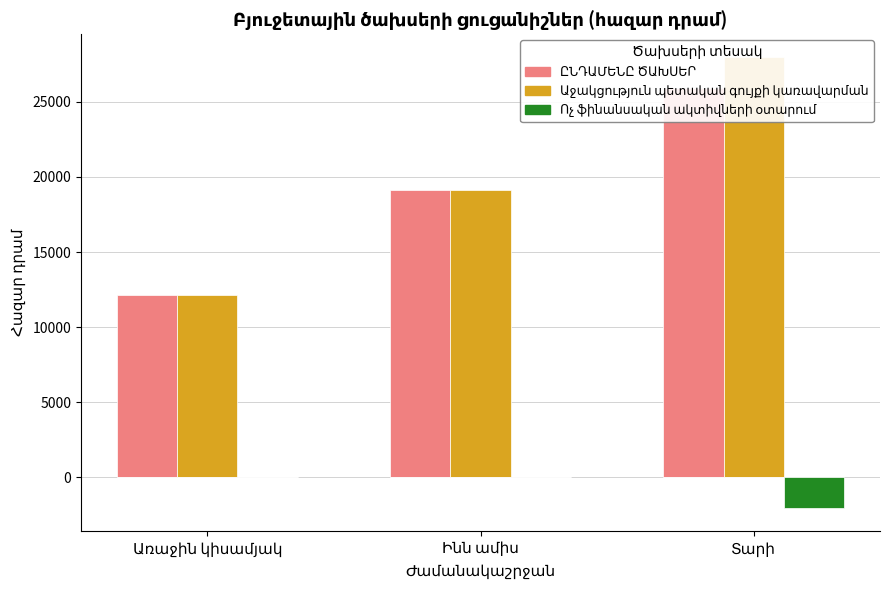

Which series has the largest total across all categories?

Աջակցություն պետական գույքի կառավարման